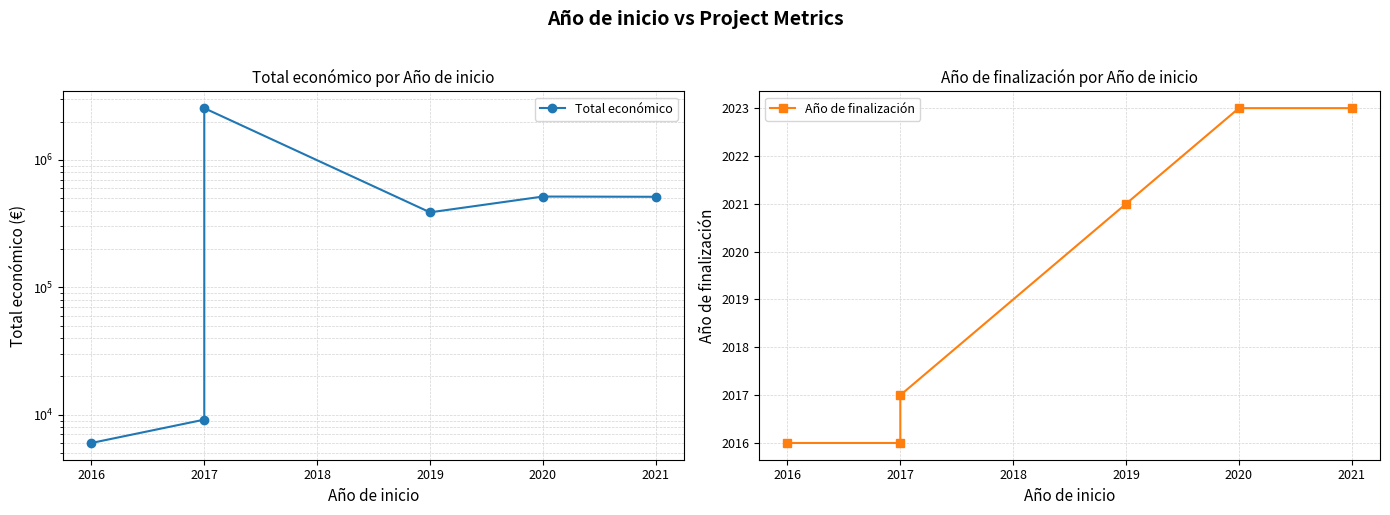

How many categories are shown in the chart?

6